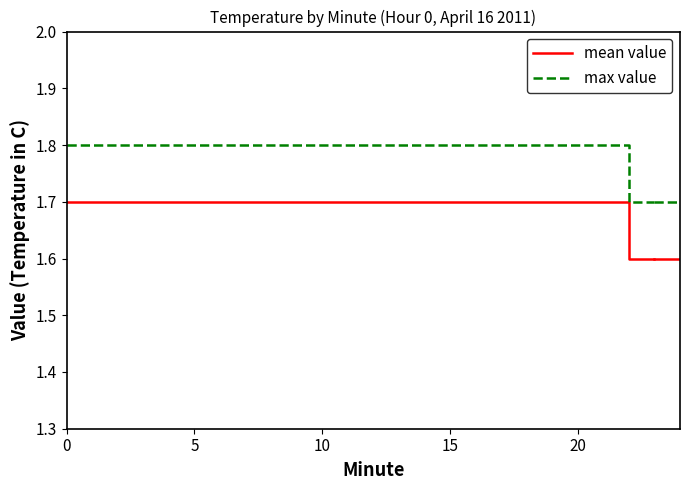

What is the difference between the maximum and second lowest values in the mean value series?

0.1